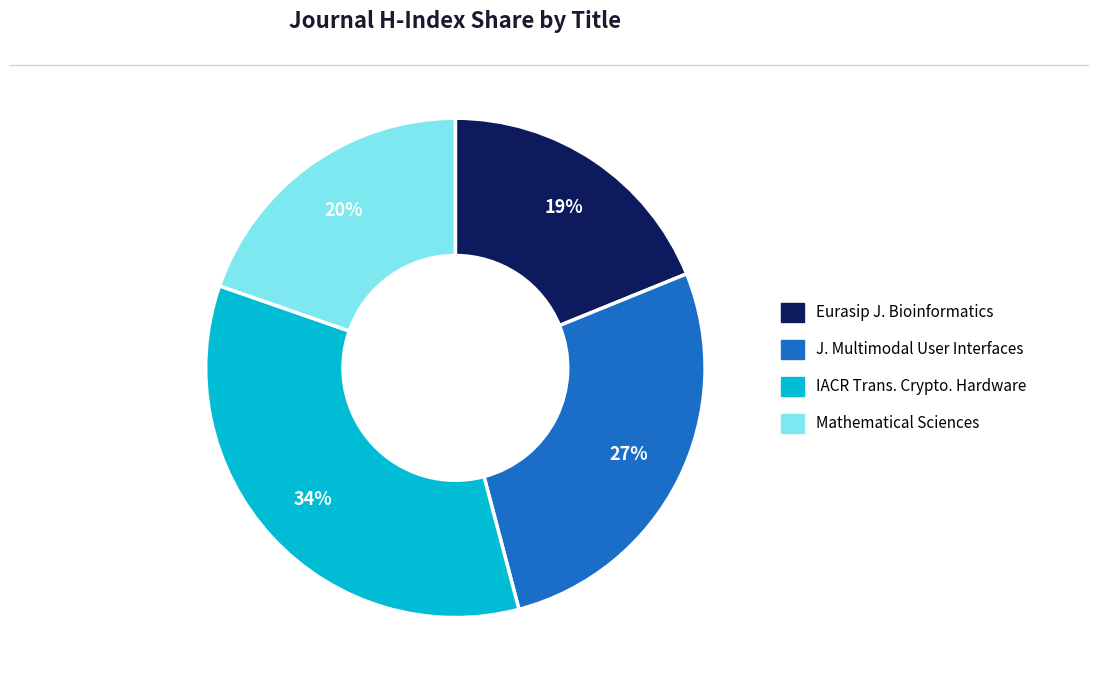

Is there a majority slice in this chart?

No